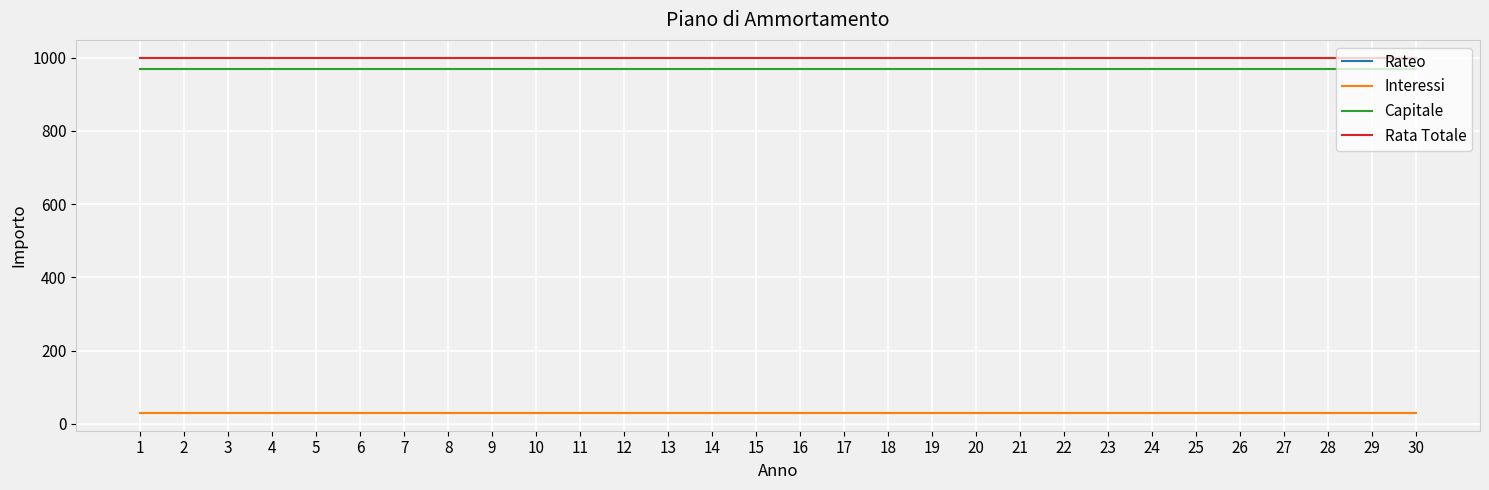

Rank the series at 25 from highest to lowest value.

Rateo, Rata Totale, Capitale, Interessi